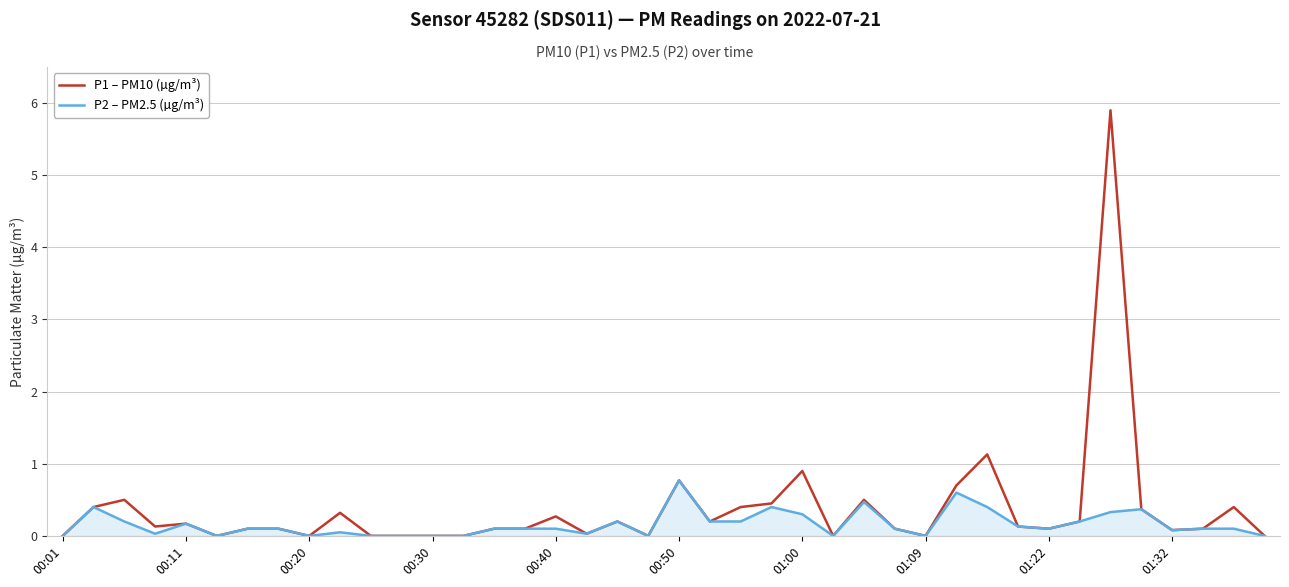

List the series in order of their peak value, highest first.

P1 – PM10 (µg/m³), P2 – PM2.5 (µg/m³)